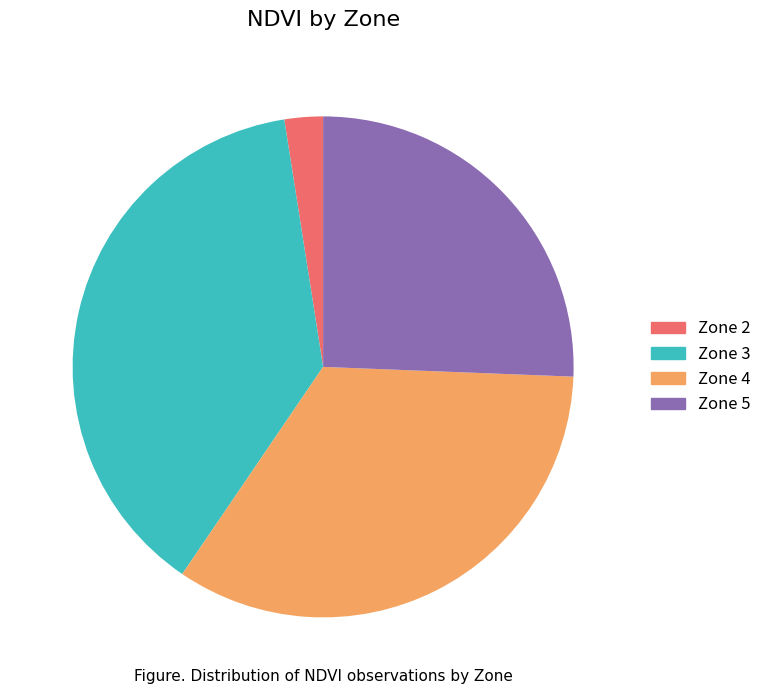

Do Zone 2 and Zone 3 together represent more than half of the pie?

No